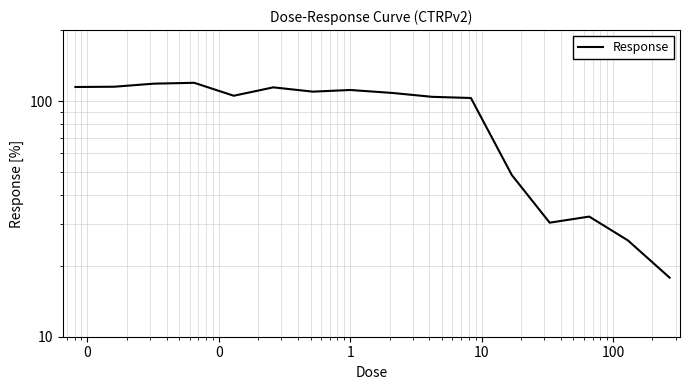

What is the value of the 11th point from the left?

114.3